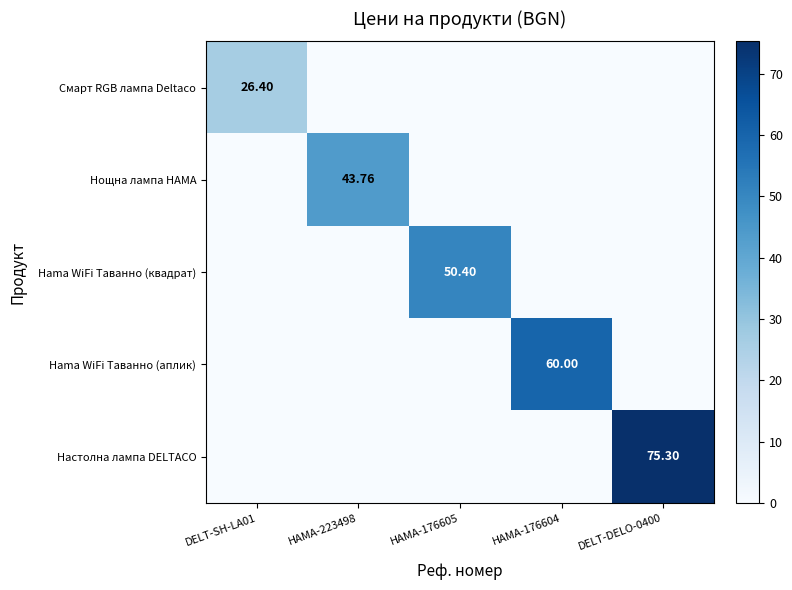

Is the value of Смарт RGB лампа Deltaco at HAMA-223498 greater than the value of Hama WiFi Таванно (квадрат) at HAMA-223498?

No